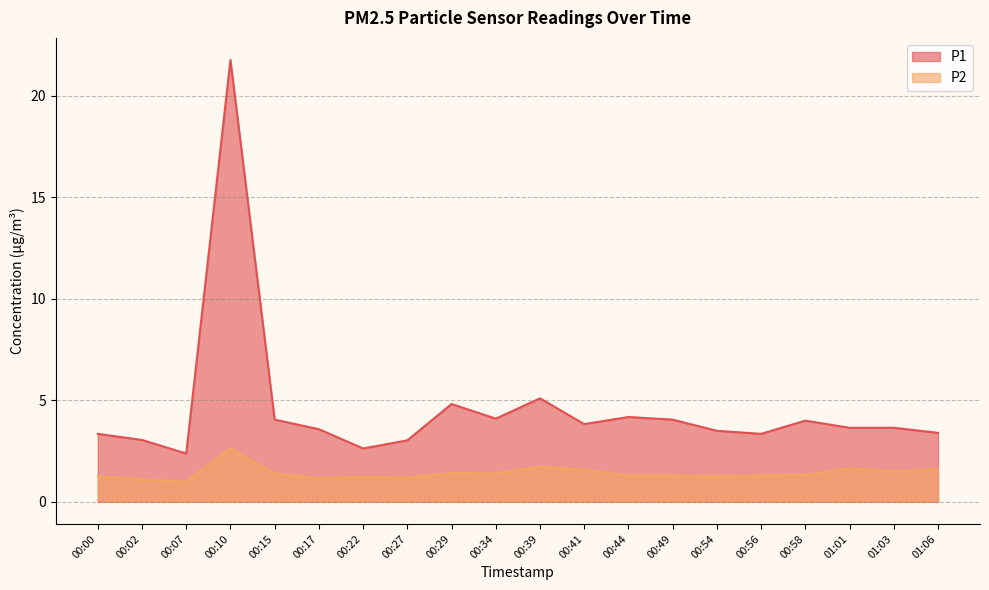

List the labels in order of P1 value, largest first.

00:10, 00:39, 00:29, 00:44, 00:34, 00:15, 00:49, 00:58, 00:41, 01:01, 01:03, 00:17, 00:54, 01:06, 00:00, 00:56, 00:02, 00:27, 00:22, 00:07